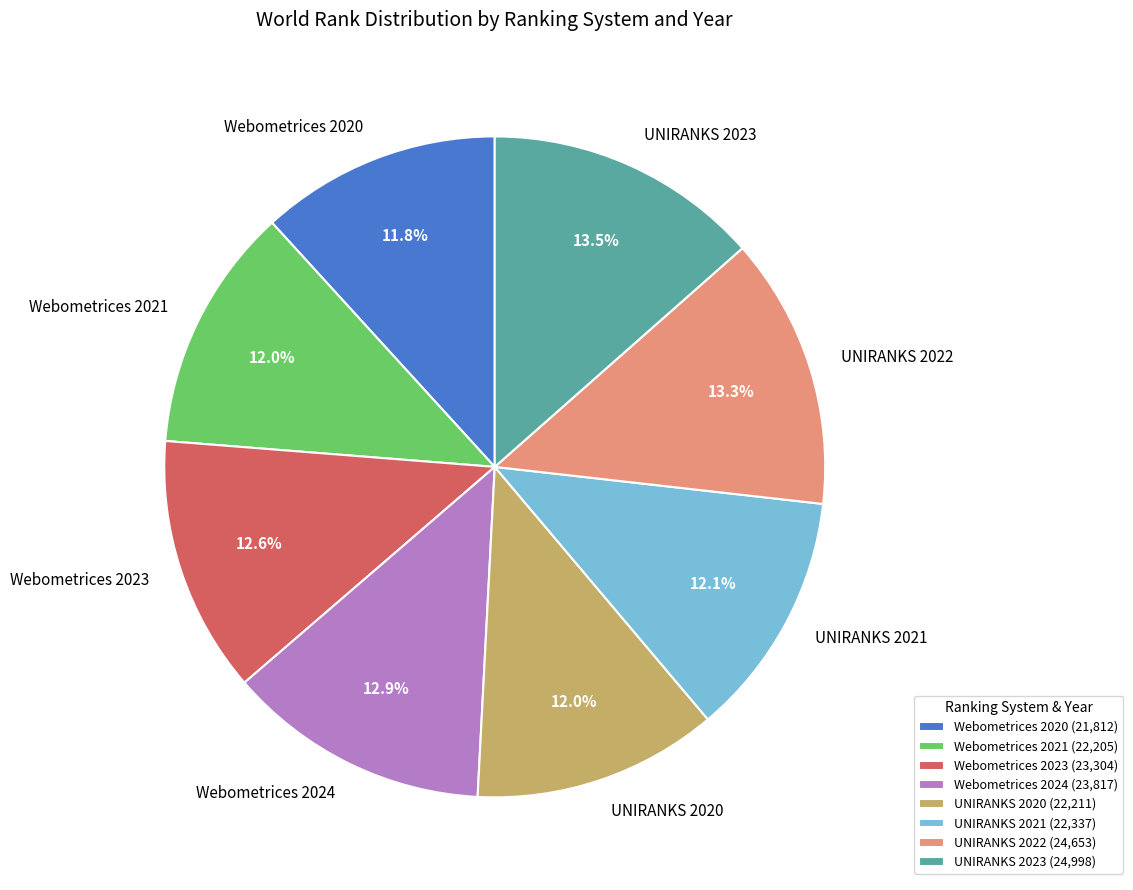

To the nearest percent, what is the average slice percentage?

12%